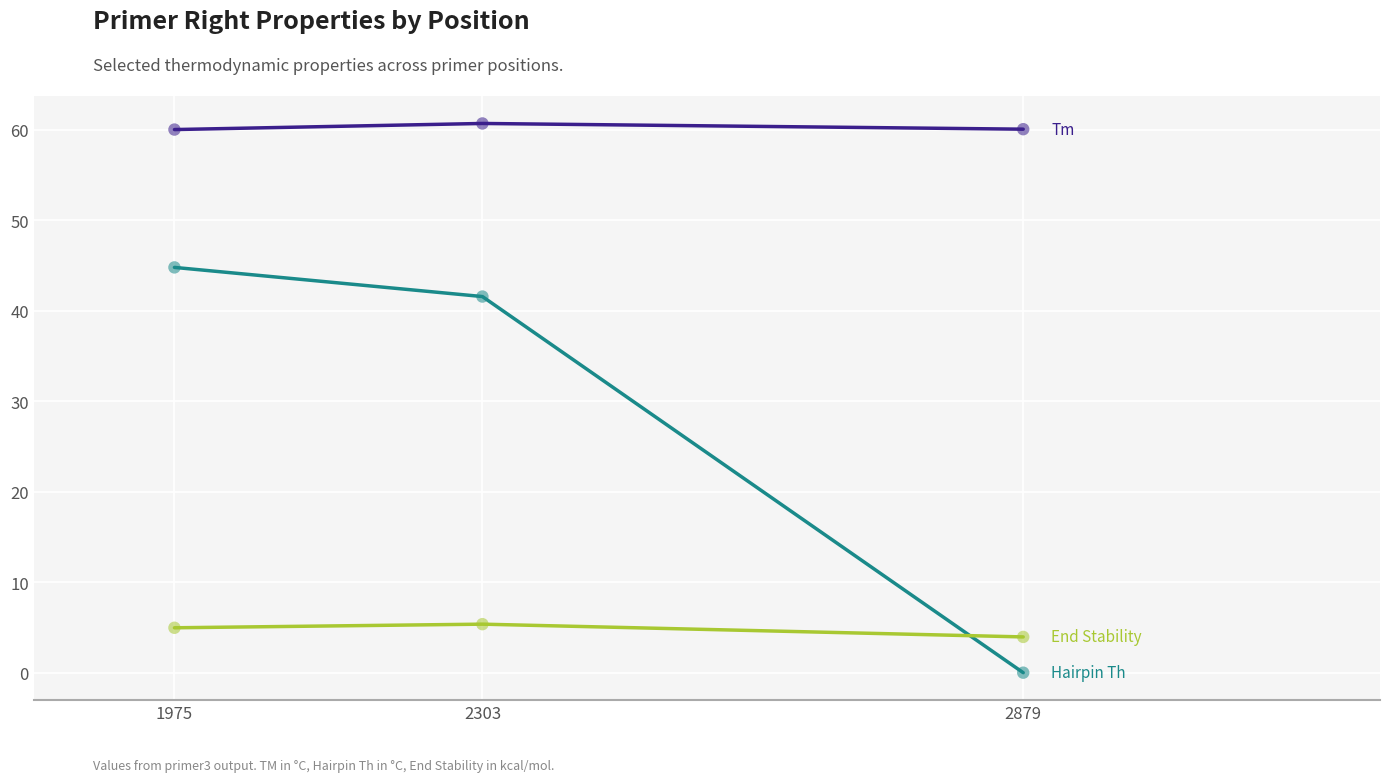

What is the difference between the highest and lowest values at 1975?

55.0